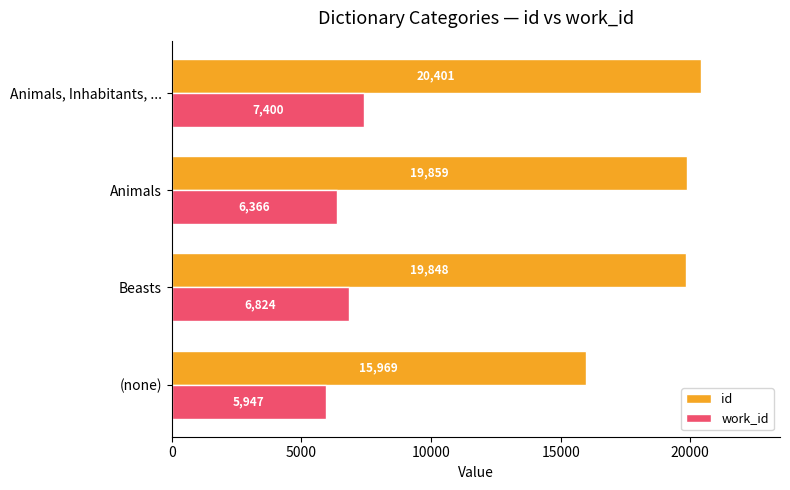

Is the value of id at (none) greater than the value of work_id at Animals, Inhabitants, ...?

Yes